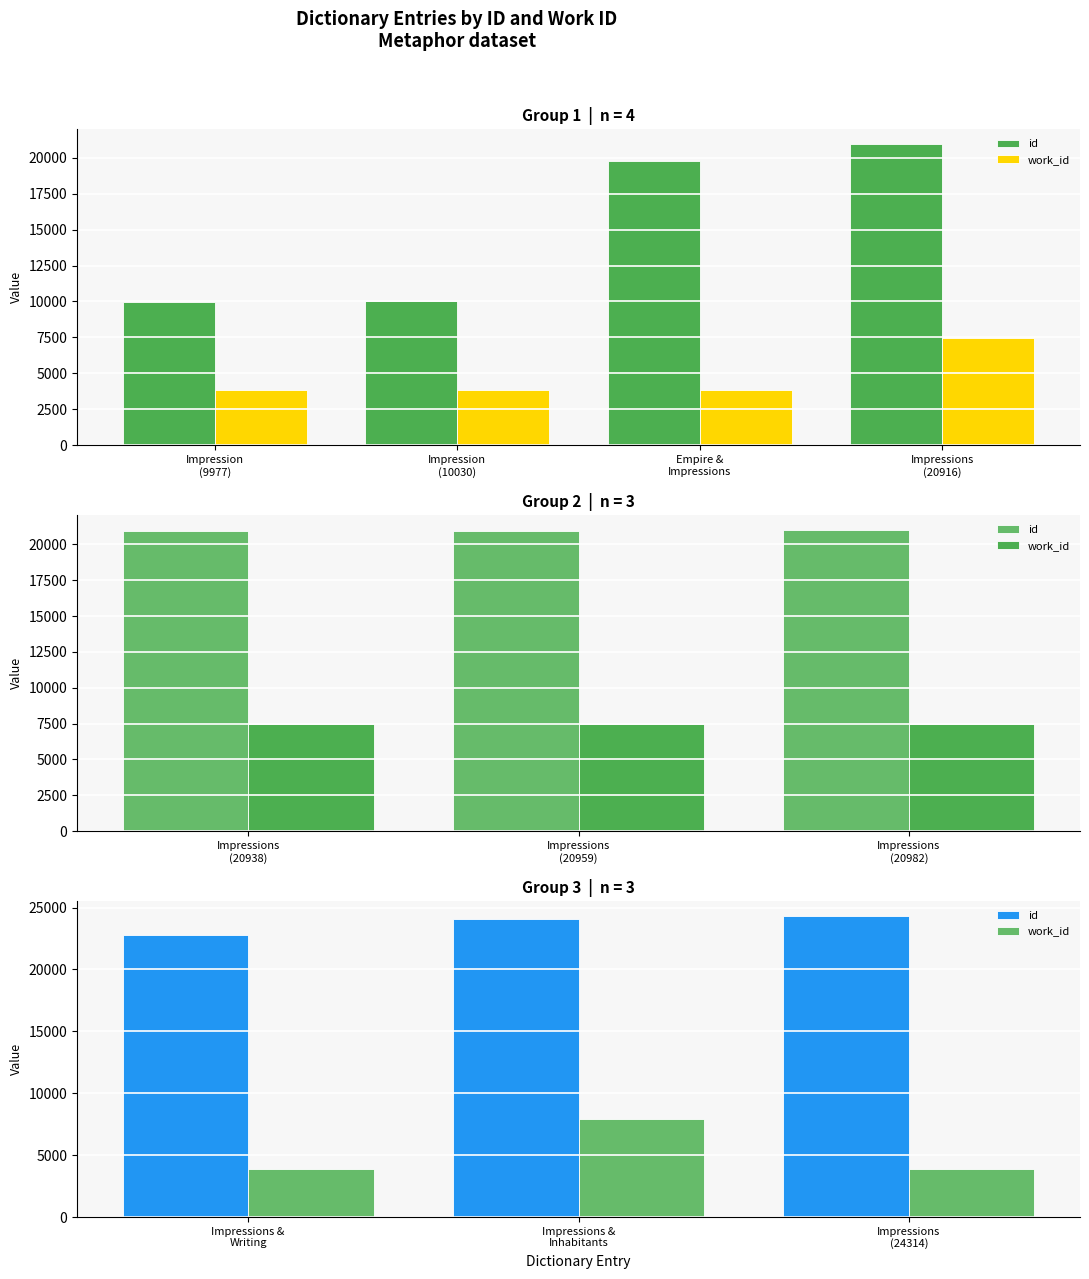

What is the value of the id bar at the 3rd from the left?

24314